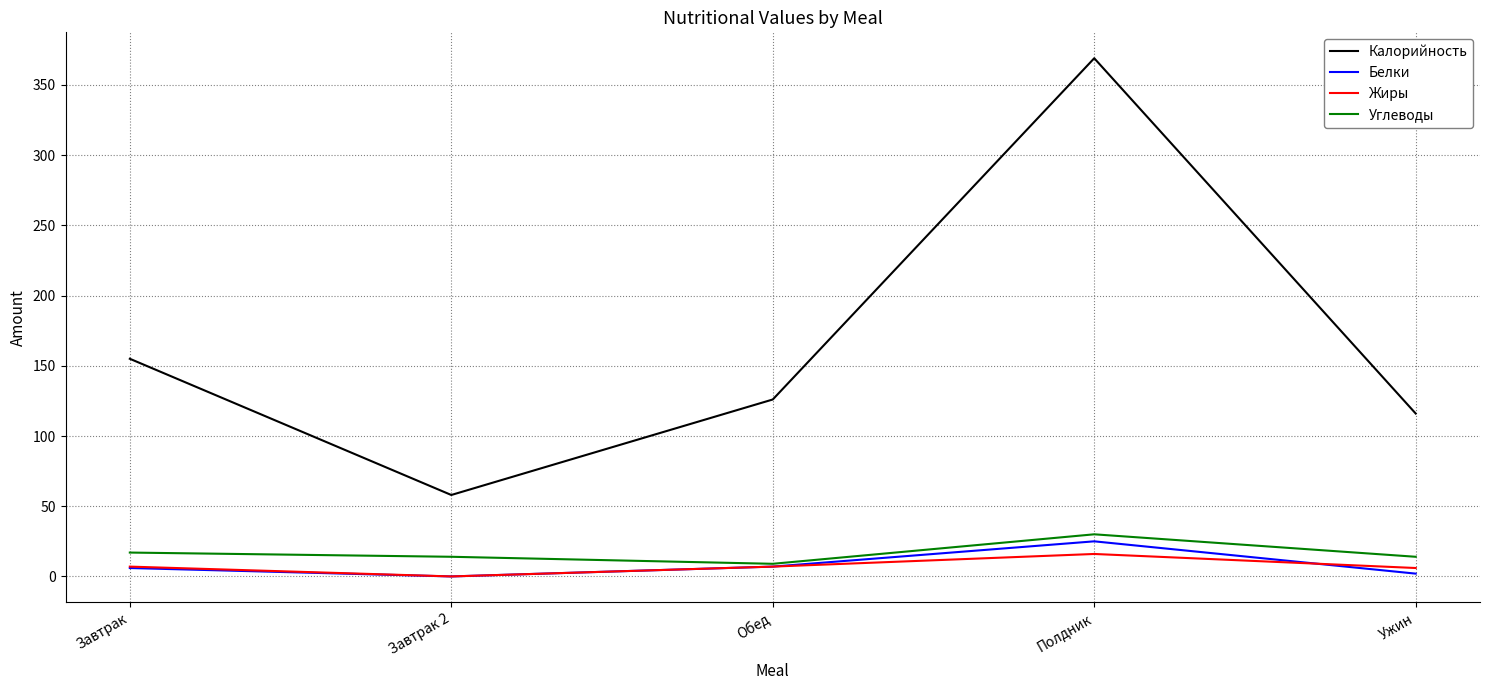

True or false: Углеводы has more than 0 points higher than both neighbors.

True